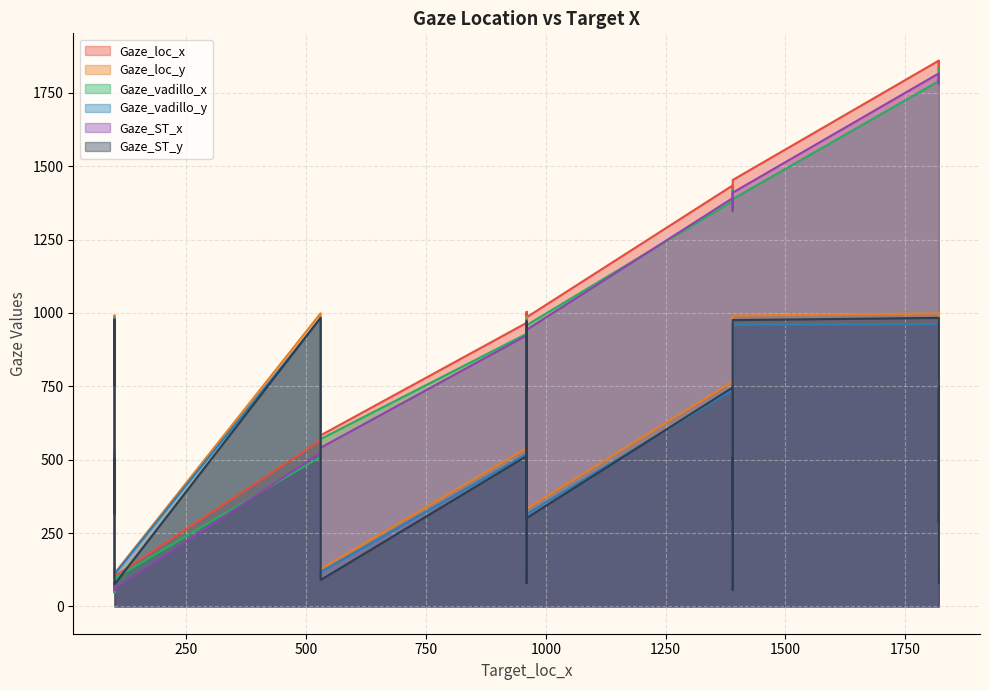

Which label corresponds to the smallest value in the chart?

100